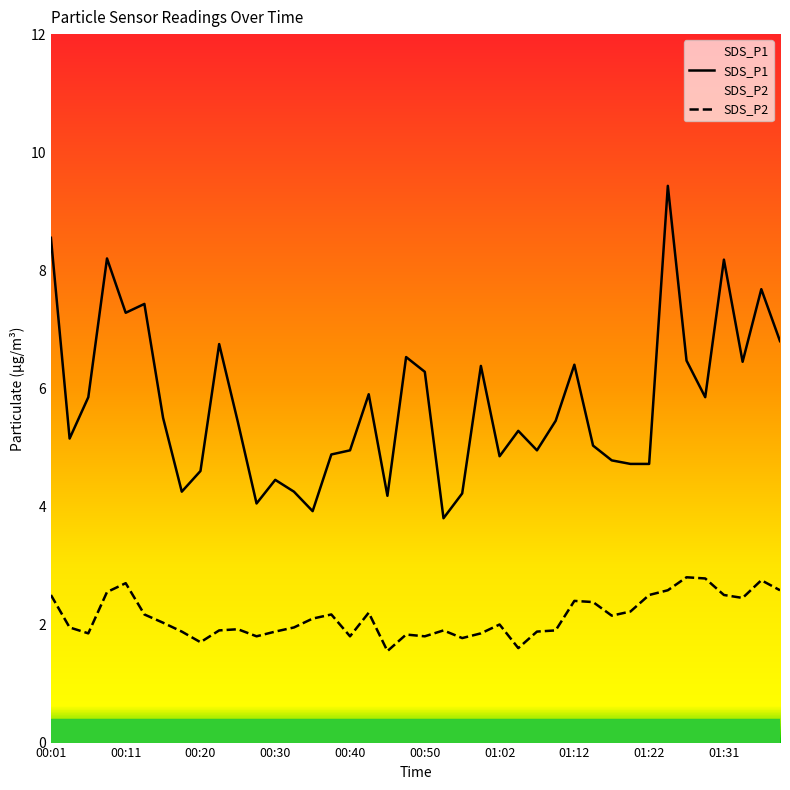

Is the value of SDS_P2 at 00:52 greater than the value of SDS_P1 at 01:36?

No